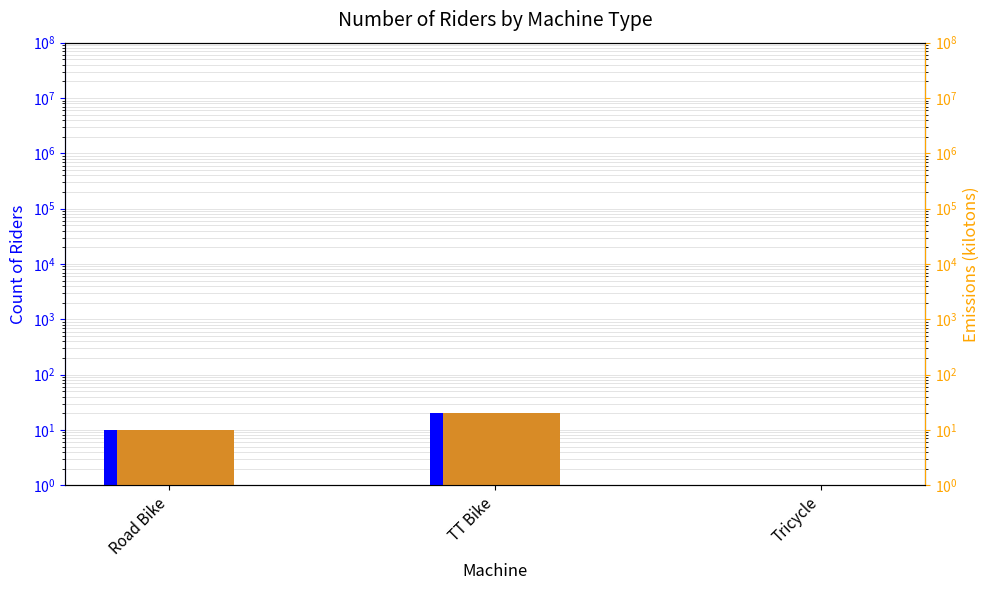

Between Road Bike and TT Bike, which is larger?

TT Bike